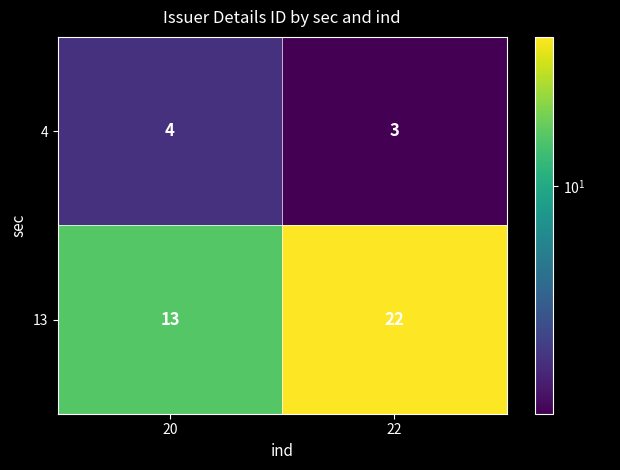

Reading left to right, list all the values displayed in this chart.

4: 20=4	22=3
13: 20=13	22=22